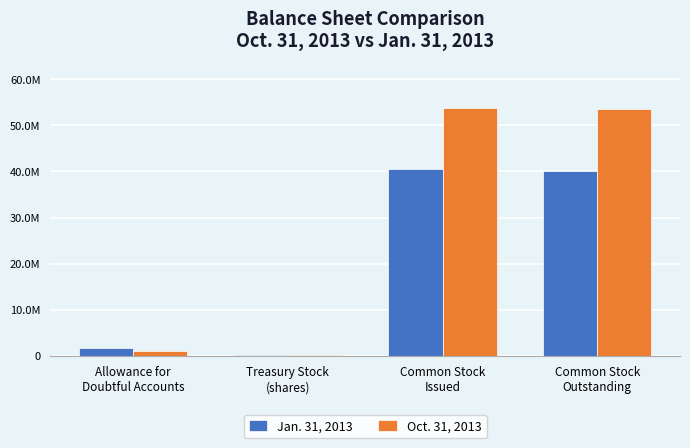

What position from the right is Allowance for
Doubtful Accounts?

4